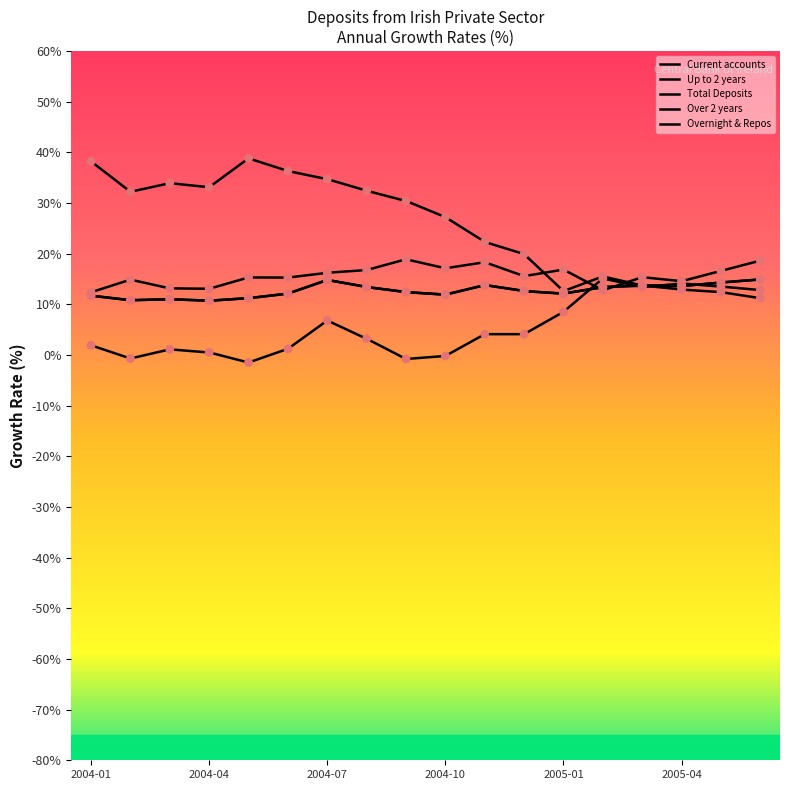

At how many categories does at least one series exceed 2?

18